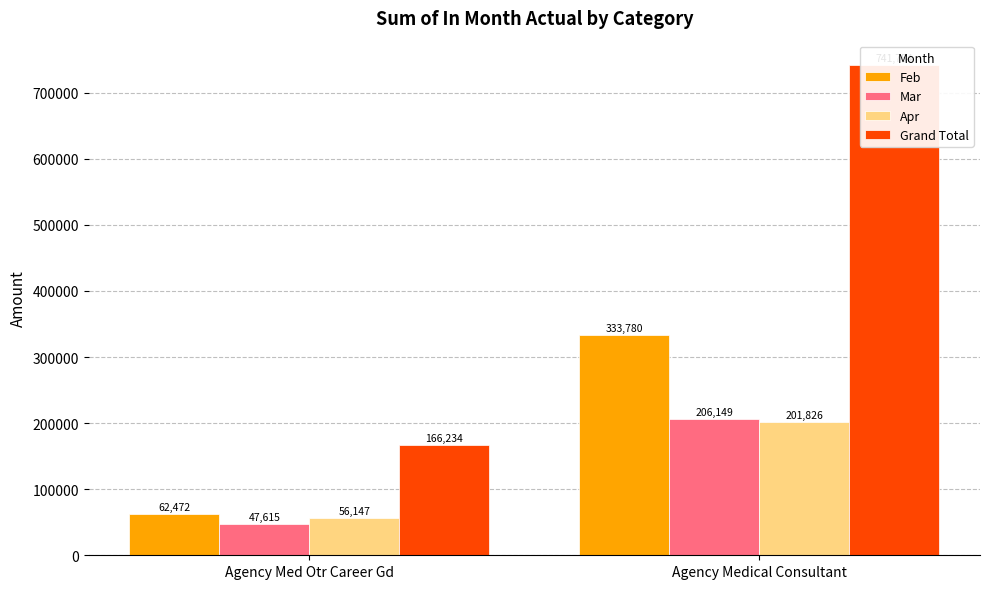

List the labels in order of Mar value, smallest first.

Agency Med Otr Career Gd, Agency Medical Consultant